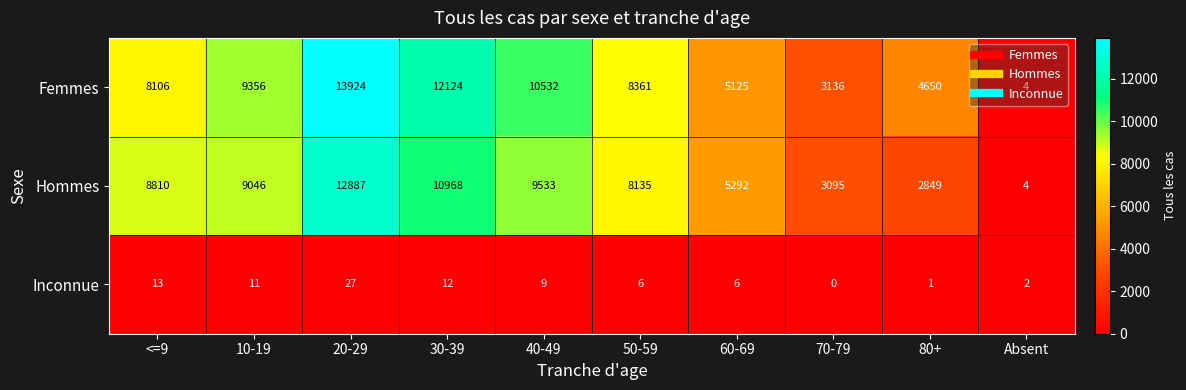

The Hommes series shows 4336 at 20-29. True or false?

False